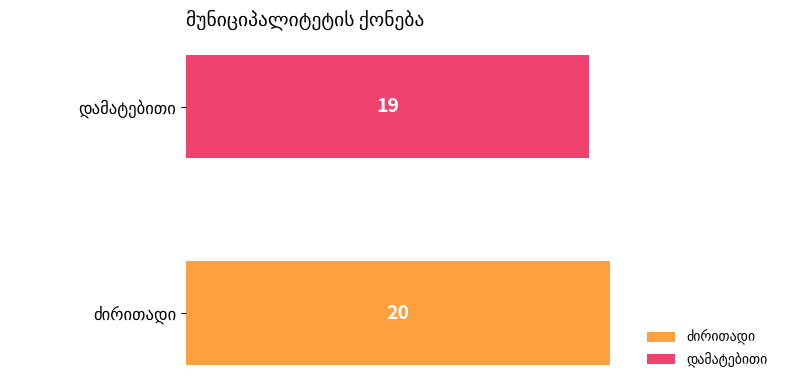

What is the smallest value displayed?

19